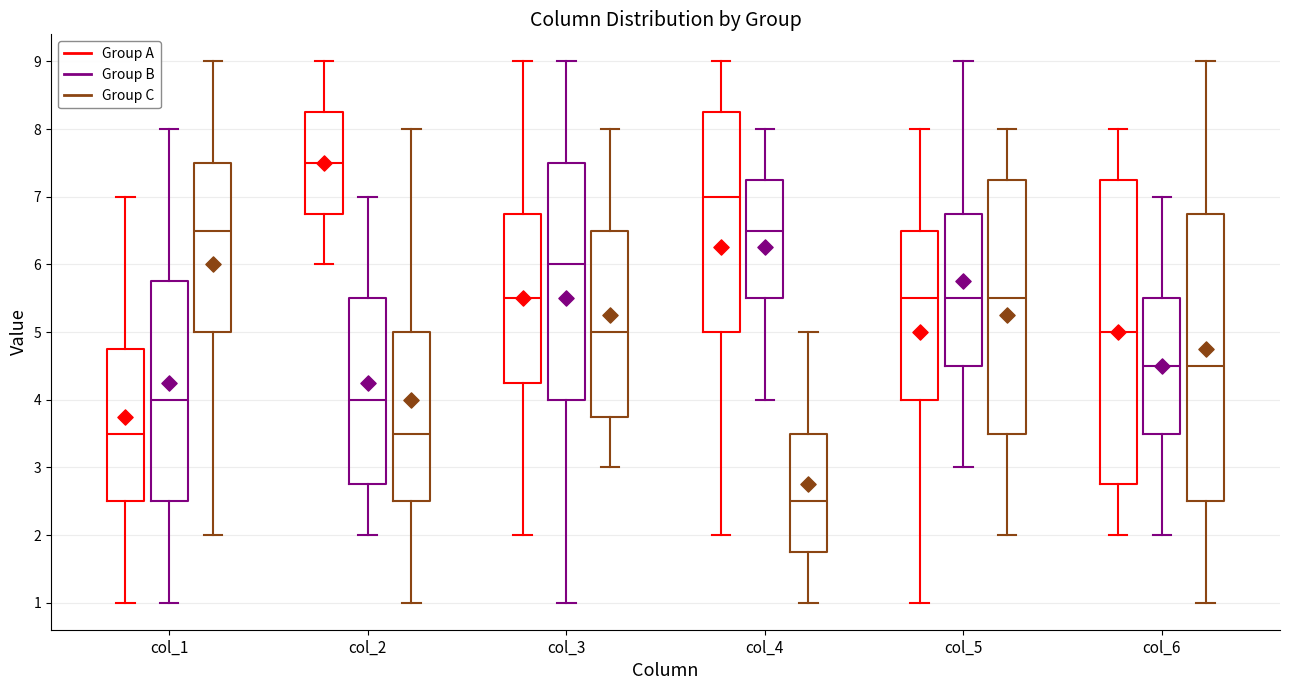

Comparing the boxes themselves (not the whiskers), which one is the tallest?

col_6 (Group A)